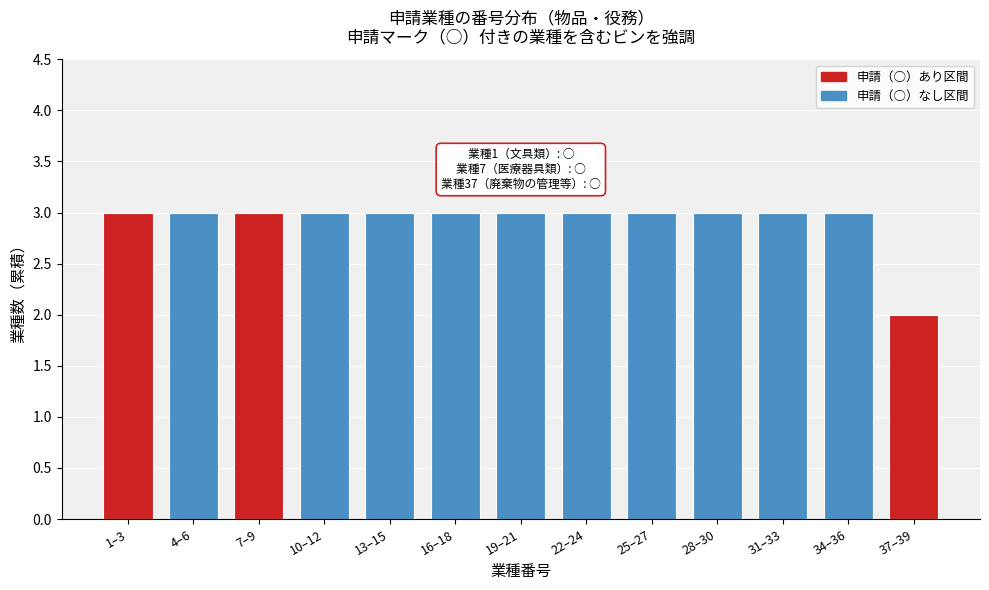

Reading left to right, what are all the values shown in this chart?

3	3	3	3	3	3	3	3	3	3	3	3	2